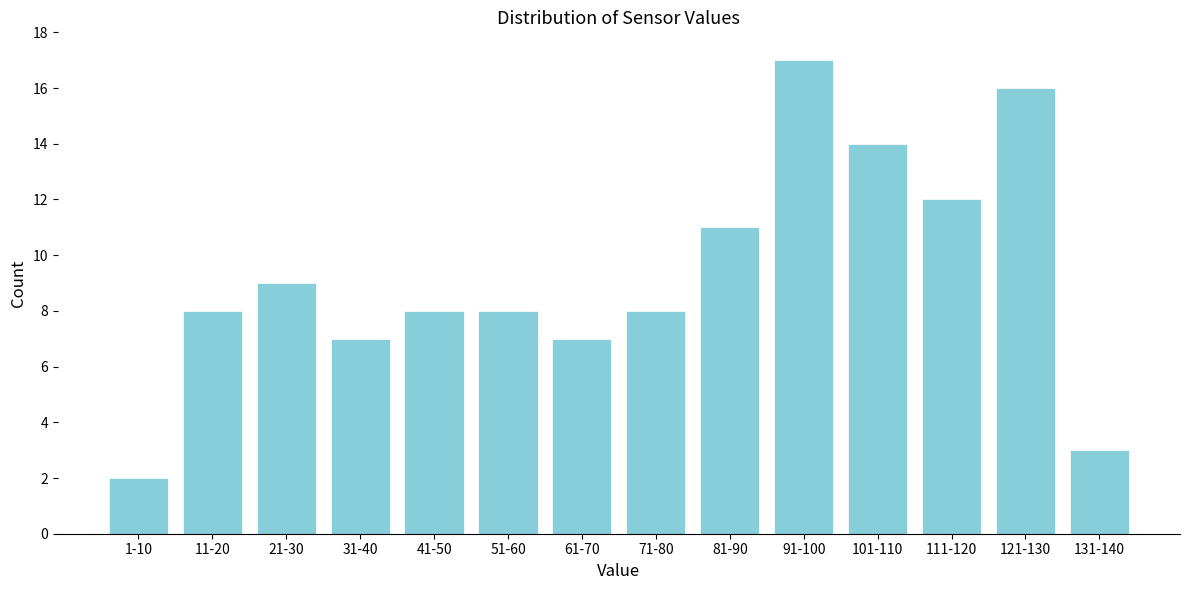

Reading right to left, extract all data points from this chart.

131-140=3	121-130=16	111-120=12	101-110=14	91-100=17	81-90=11	71-80=8	61-70=7	51-60=8	41-50=8	31-40=7	21-30=9	11-20=8	1-10=2